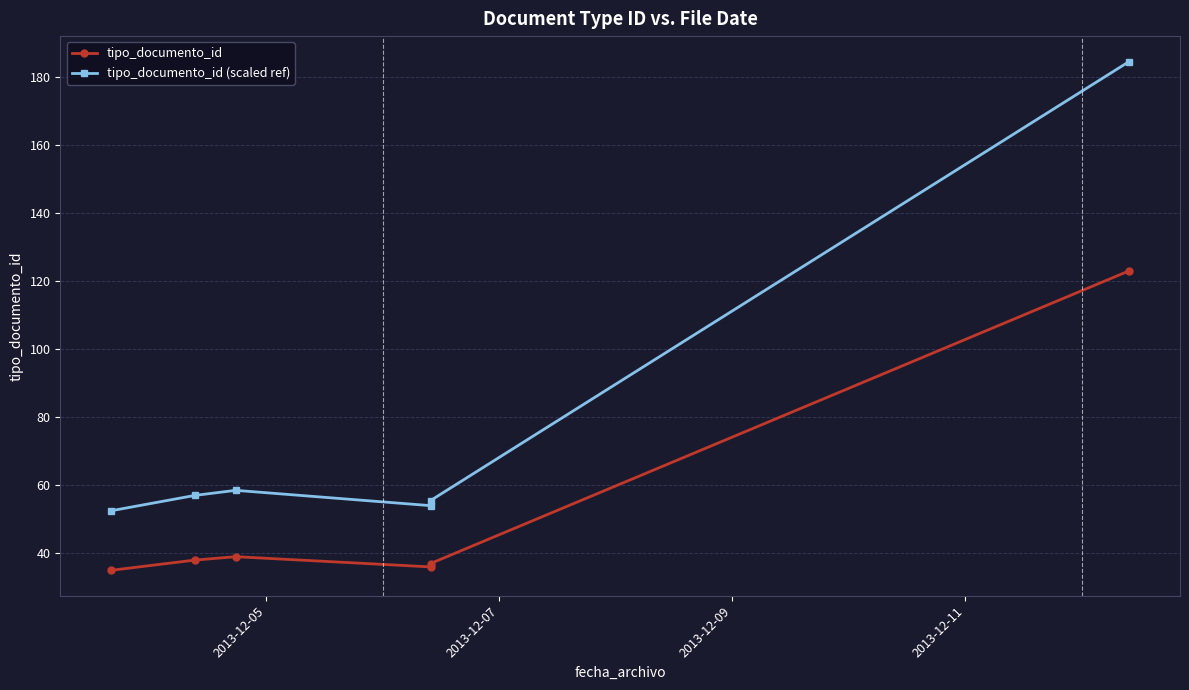

Reading right to left, transcribe all the data shown in this chart.

tipo_documento_id: 123.0	37.0	36.0	39.0	38.0	35.0
tipo_documento_id (scaled ref): 184.5	55.5	54.0	58.5	57.0	52.5